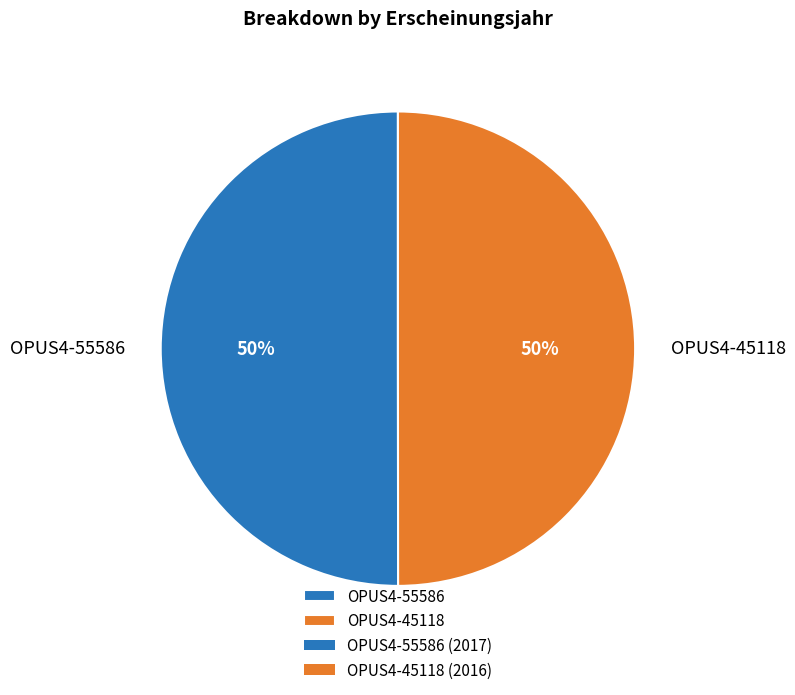

To the nearest percent, what is the combined percentage of OPUS4-45118 and OPUS4-55586?

100%